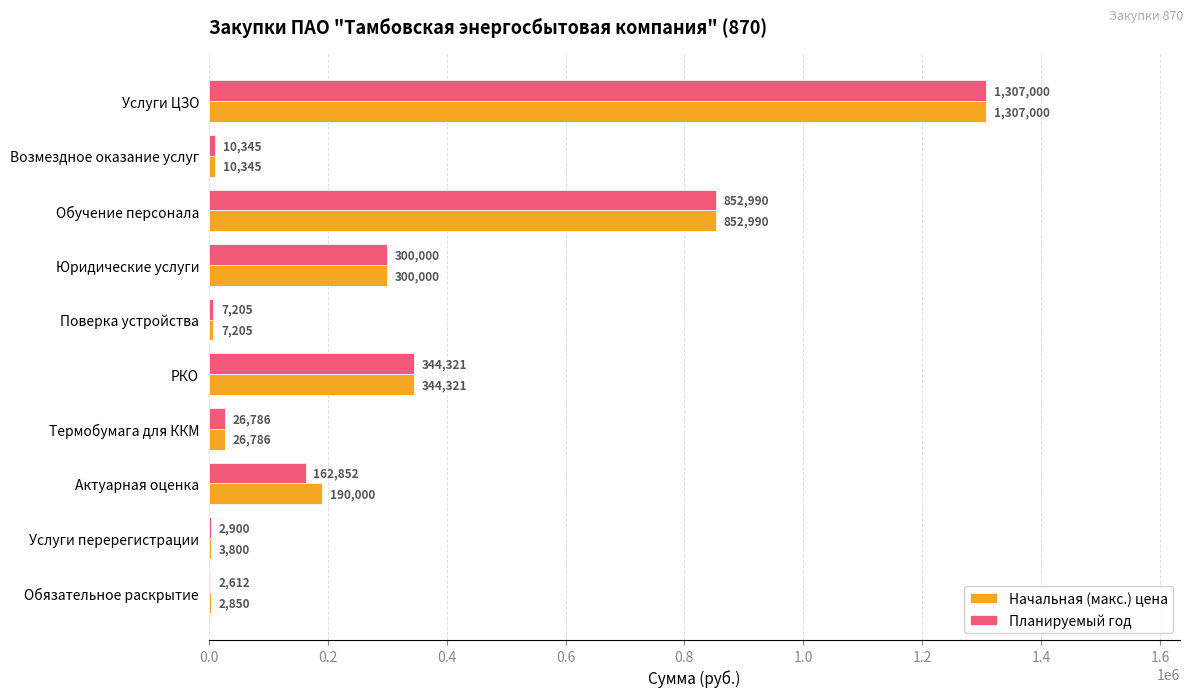

How many series are shown in this chart?

2